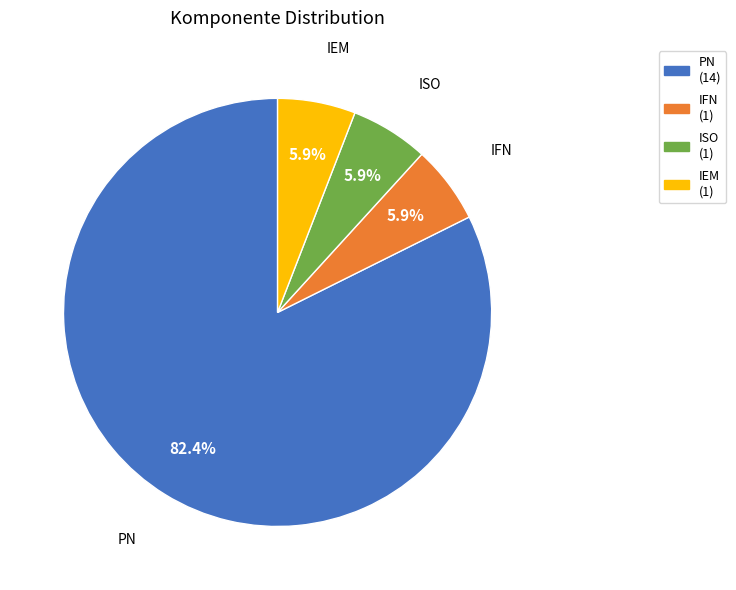

To the nearest percent, what percentage of the pie is PN?

82%